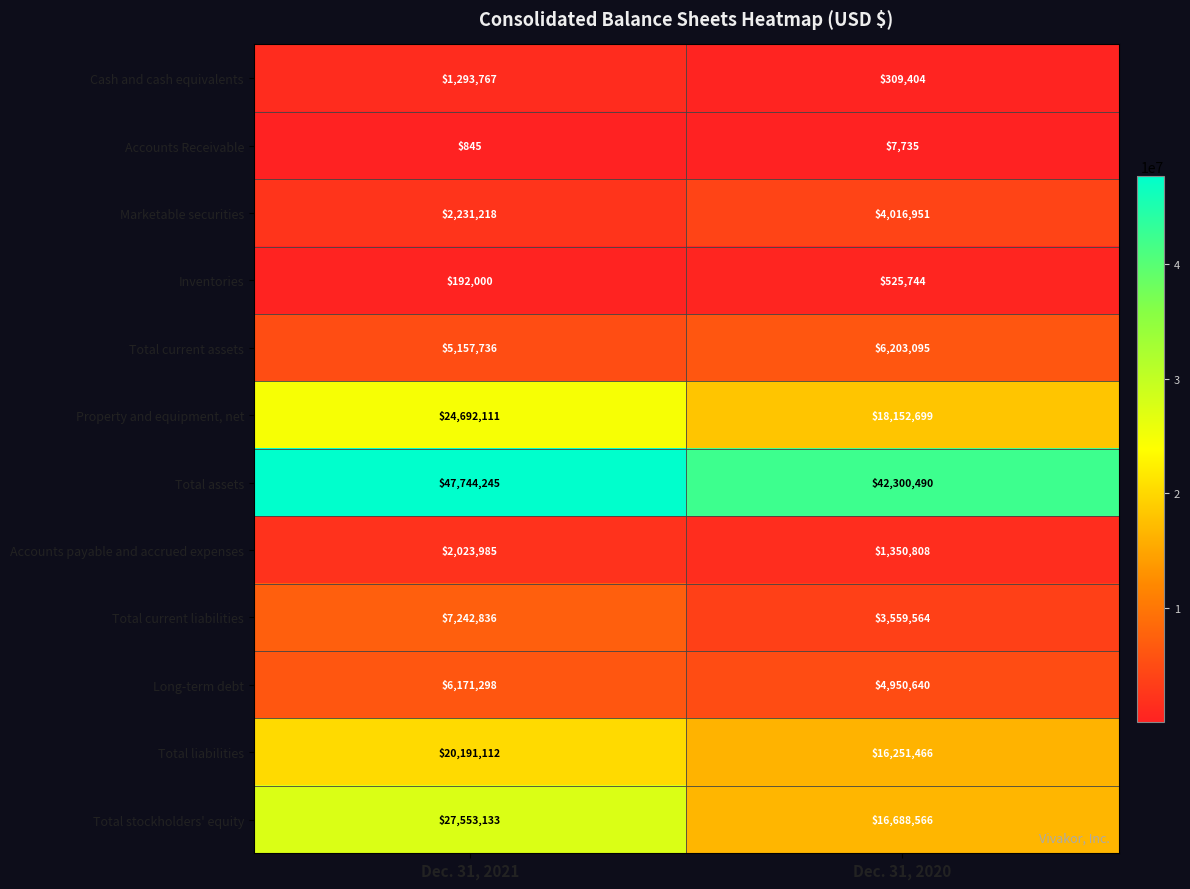

Which series changed the most between Dec. 31, 2021 and Dec. 31, 2020?

Total stockholders' equity